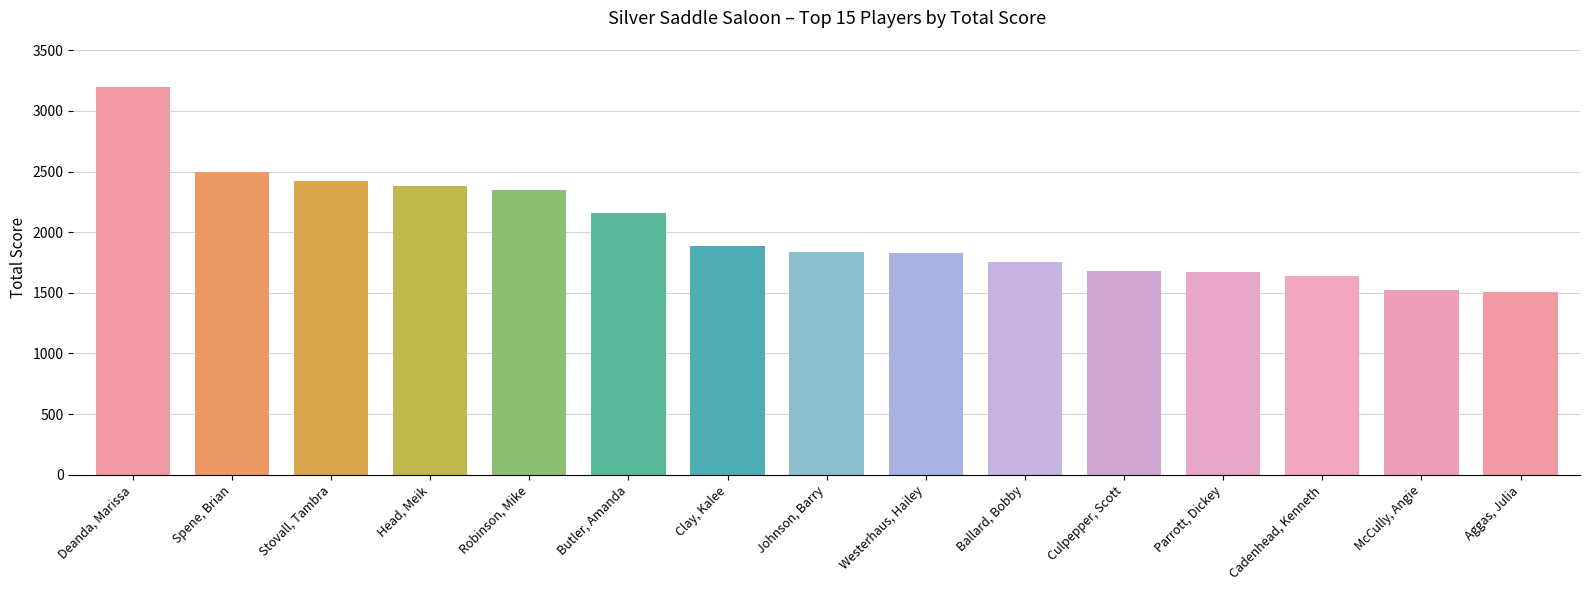

Which category has the highest value across all series?

Deanda, Marissa